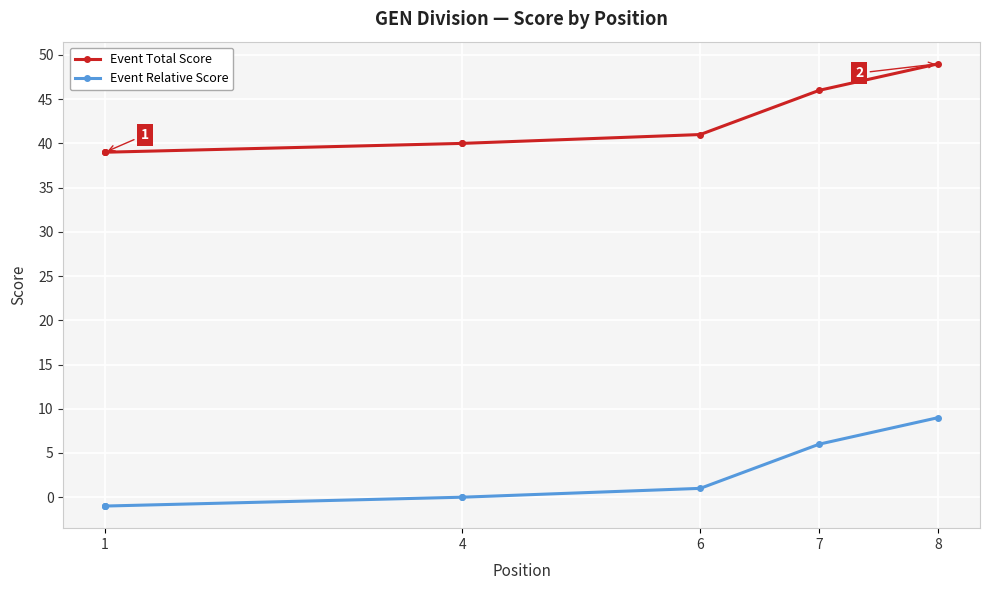

Which has a higher value, 4 or 4?

4